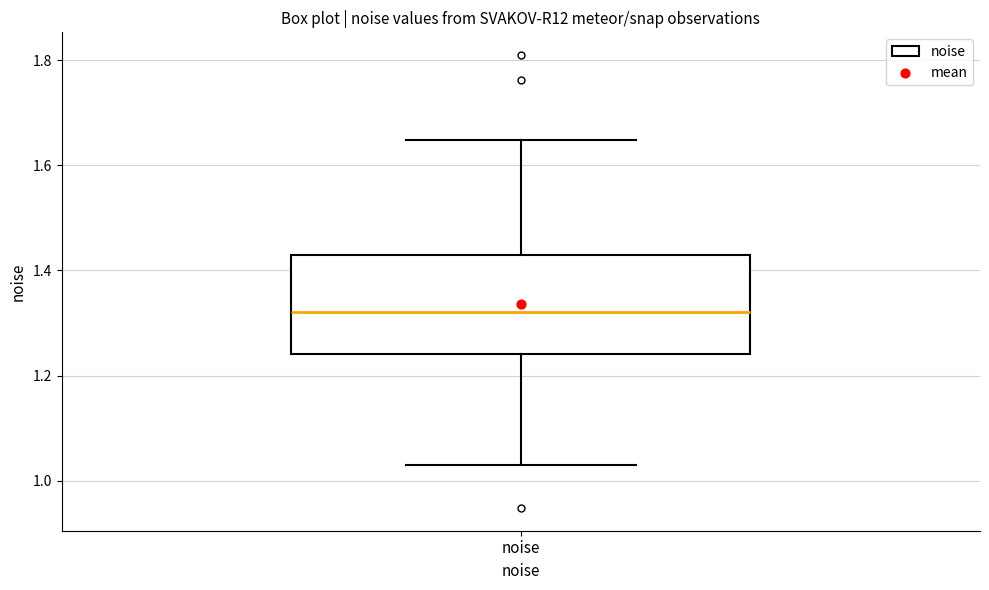

Read this box plot against the y-axis: the position of the median line, the range covered by the box, and the ends of both whiskers. The values are not printed on the chart, so give them approximately, as read against the axis.

median 1.32, box 1.24 to 1.42, whiskers 1.04 to 1.64